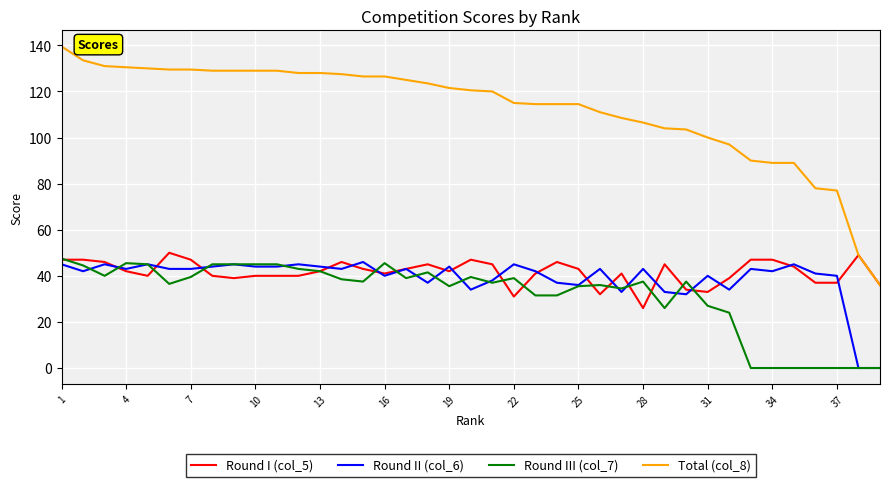

How many lines are shown in the chart?

4